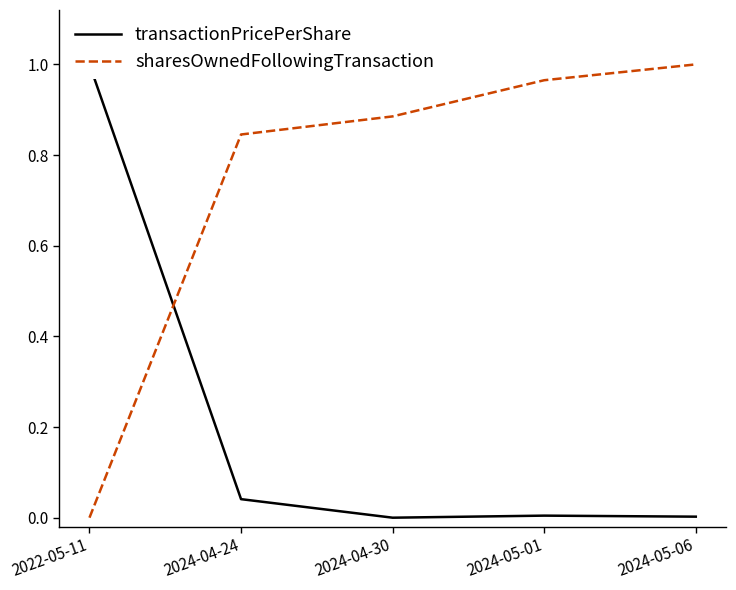

How many lines are shown in the chart?

2